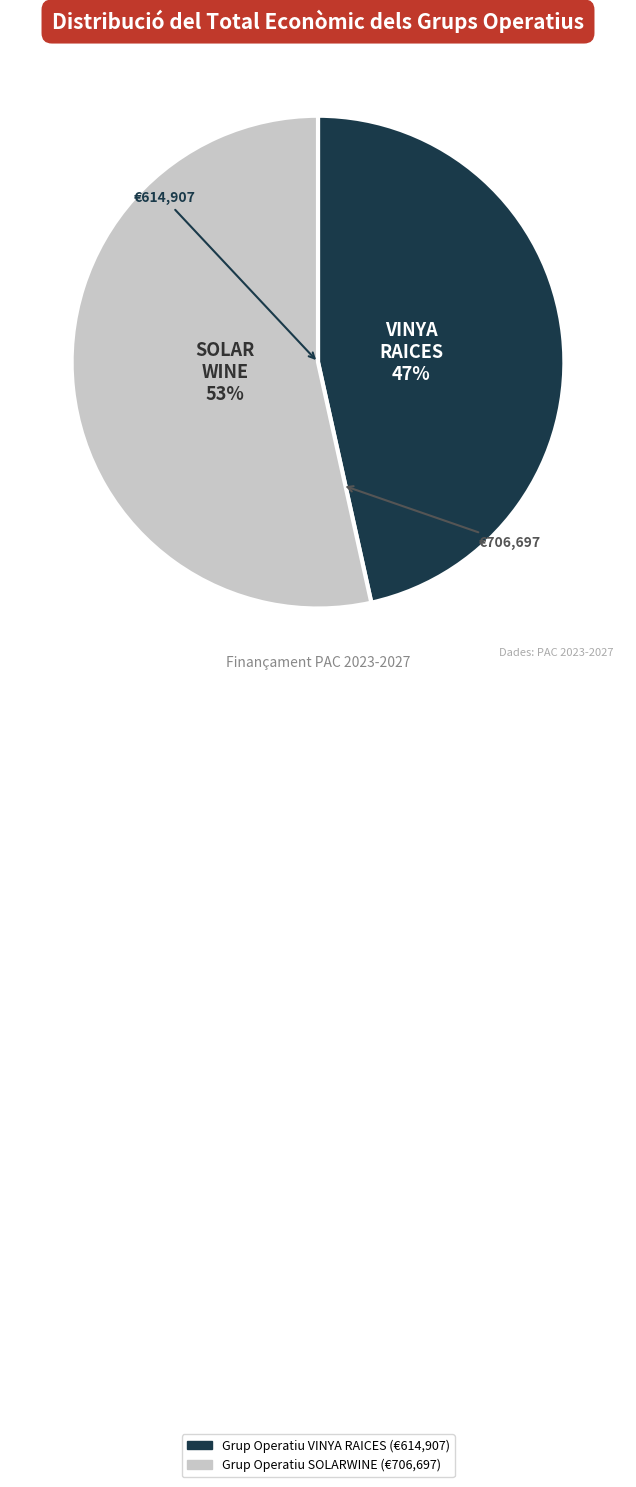

How many slices are in this pie chart?

2